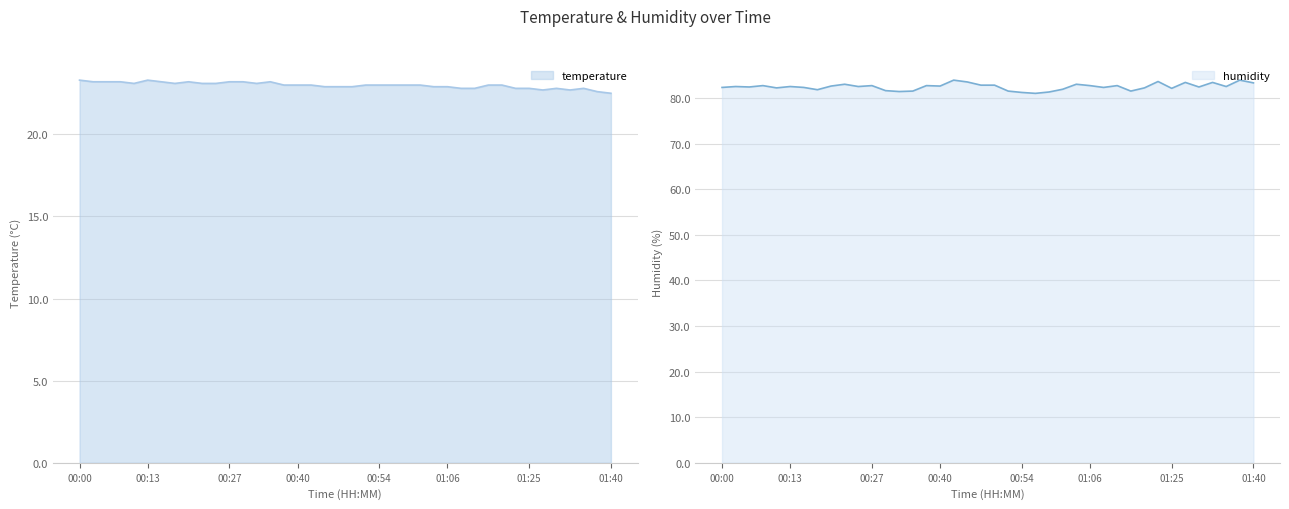

What are all the series names shown in the legend?

temperature, humidity